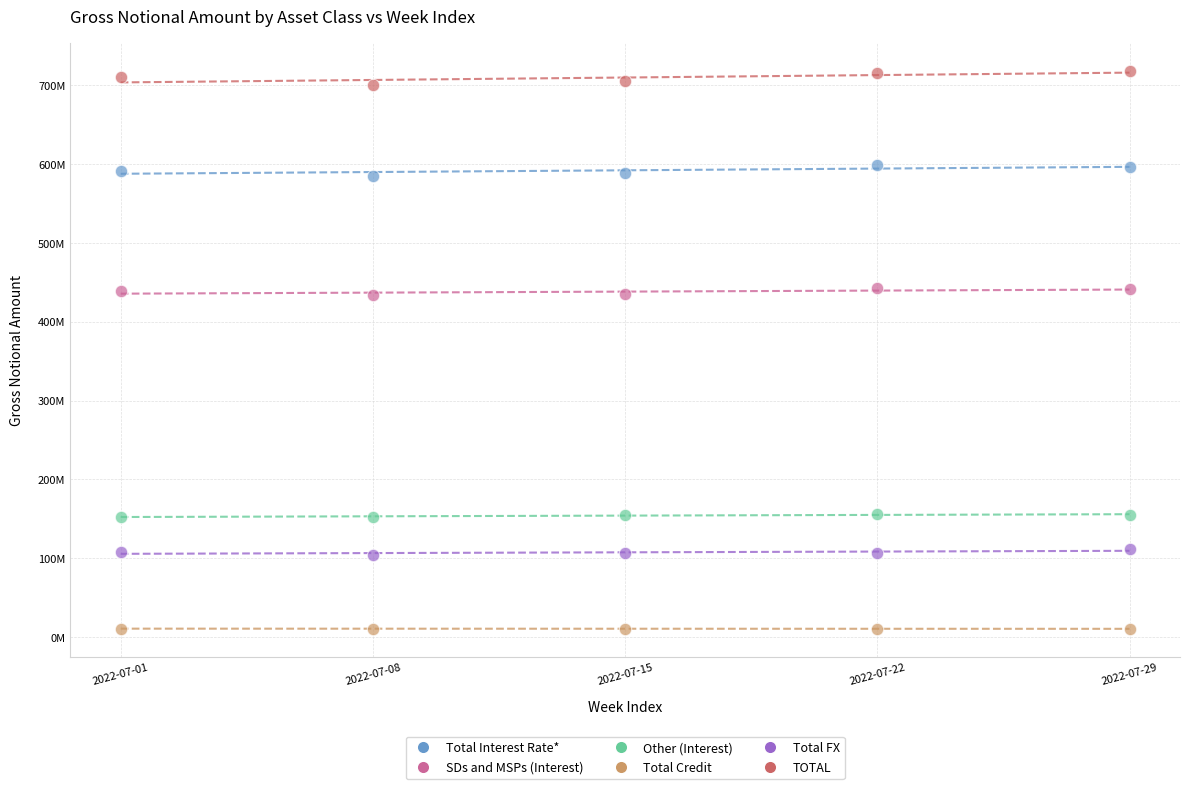

Which series contains the highest Y value?

TOTAL